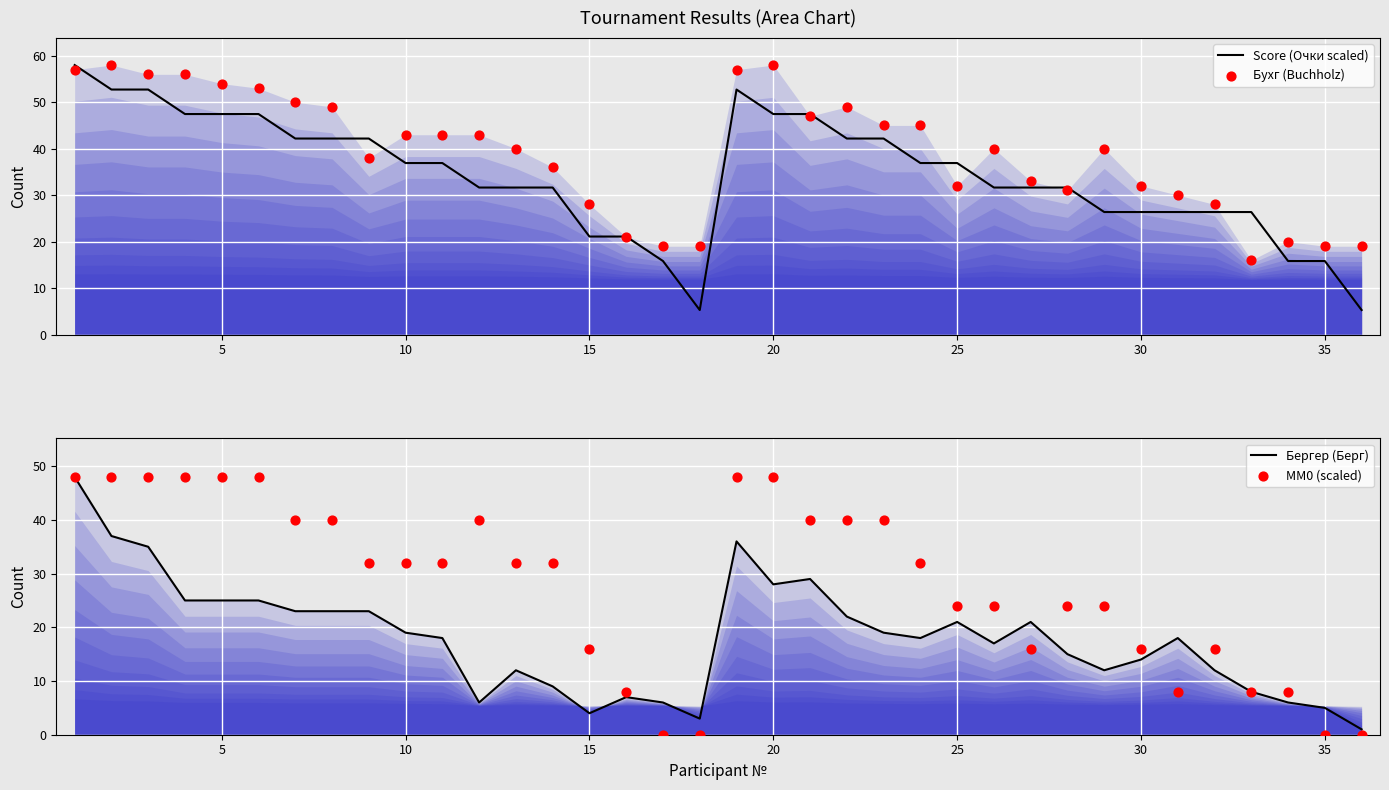

Which series reaches the minimum Y coordinate?

MM0 (scaled)